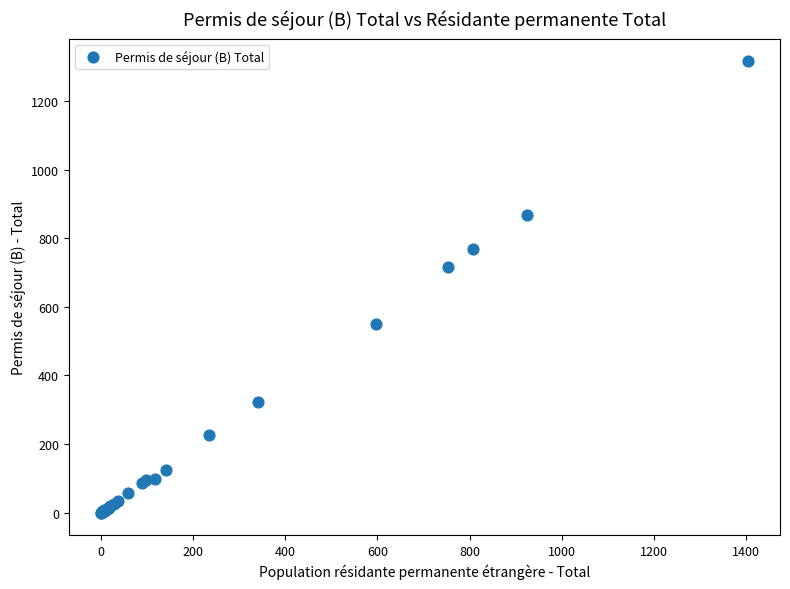

What Y value in the scatter plot is closest to 658?

717